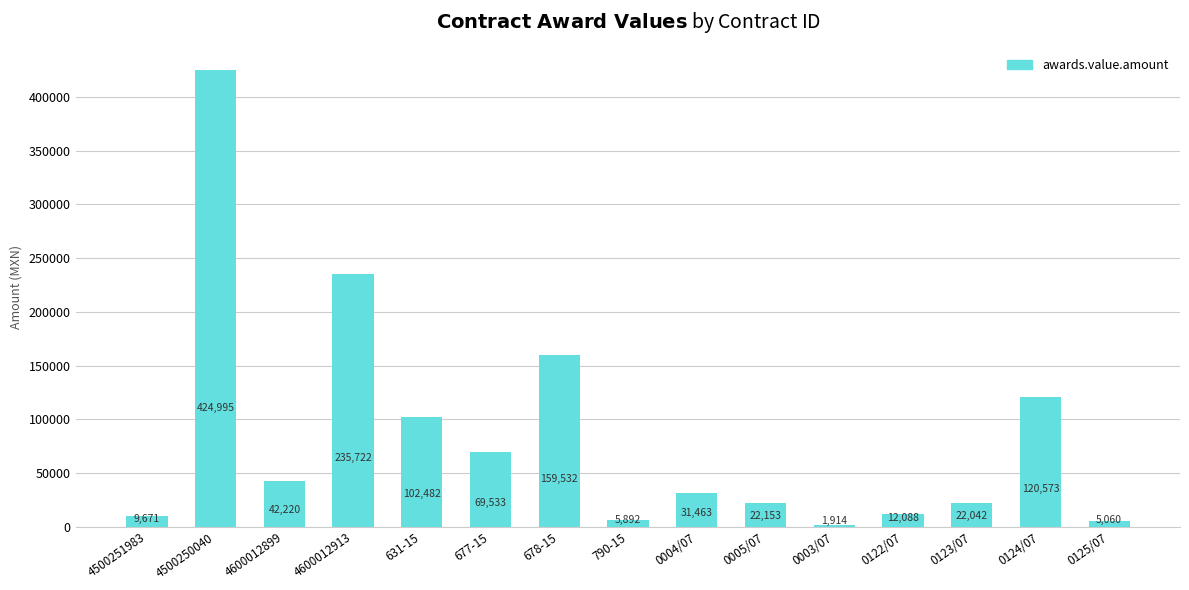

Read the value at 0004/07.

31463.5